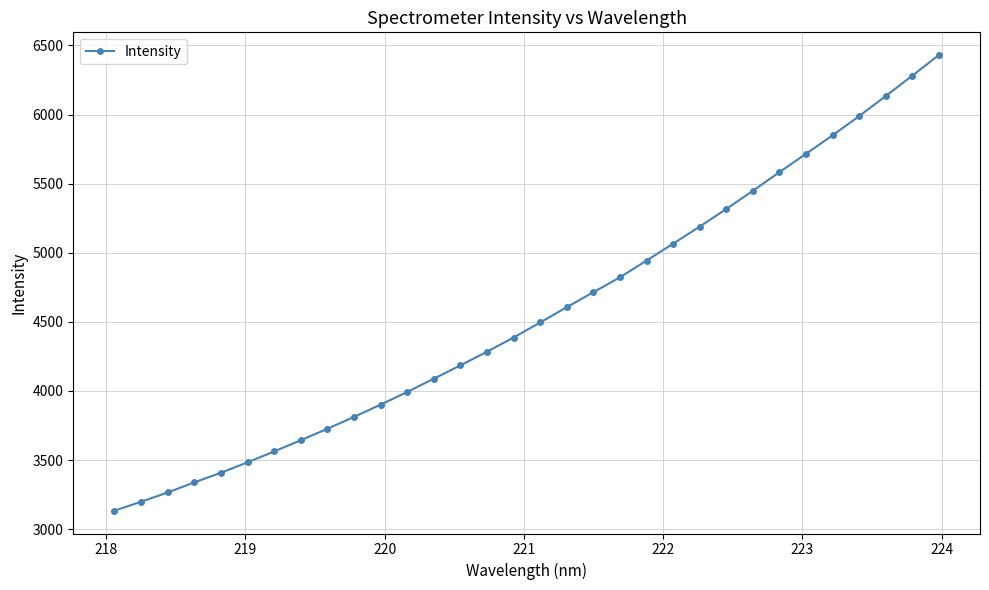

What is the average value?

4562.4